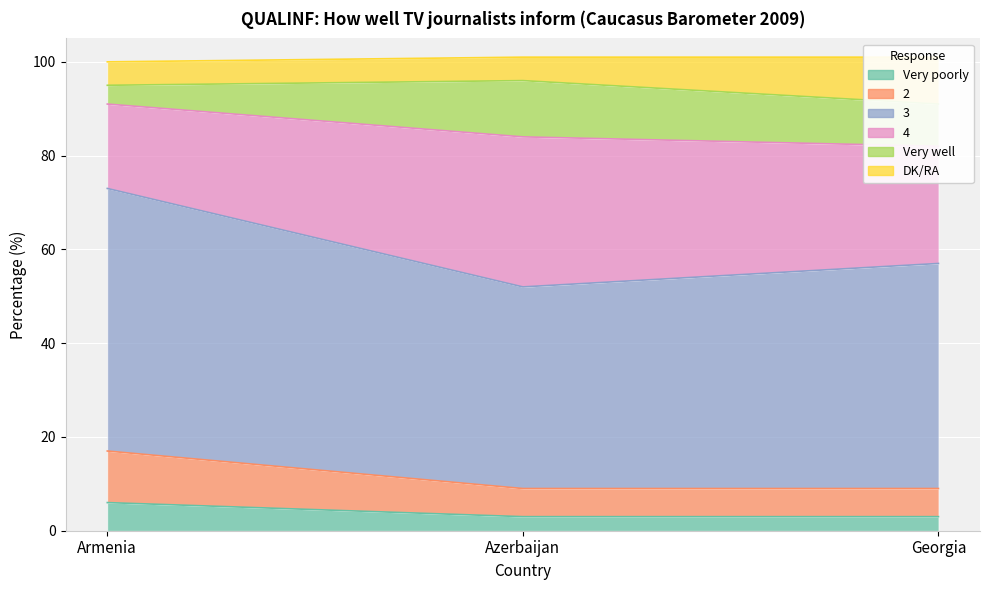

What position from the right is Azerbaijan?

2